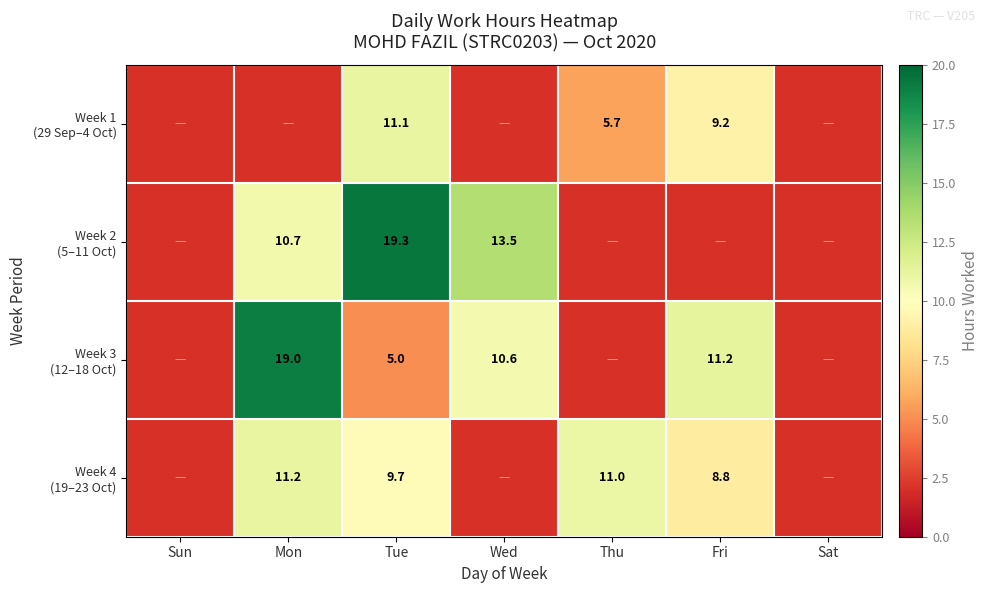

Between Thu and Wed, which is larger?

Thu